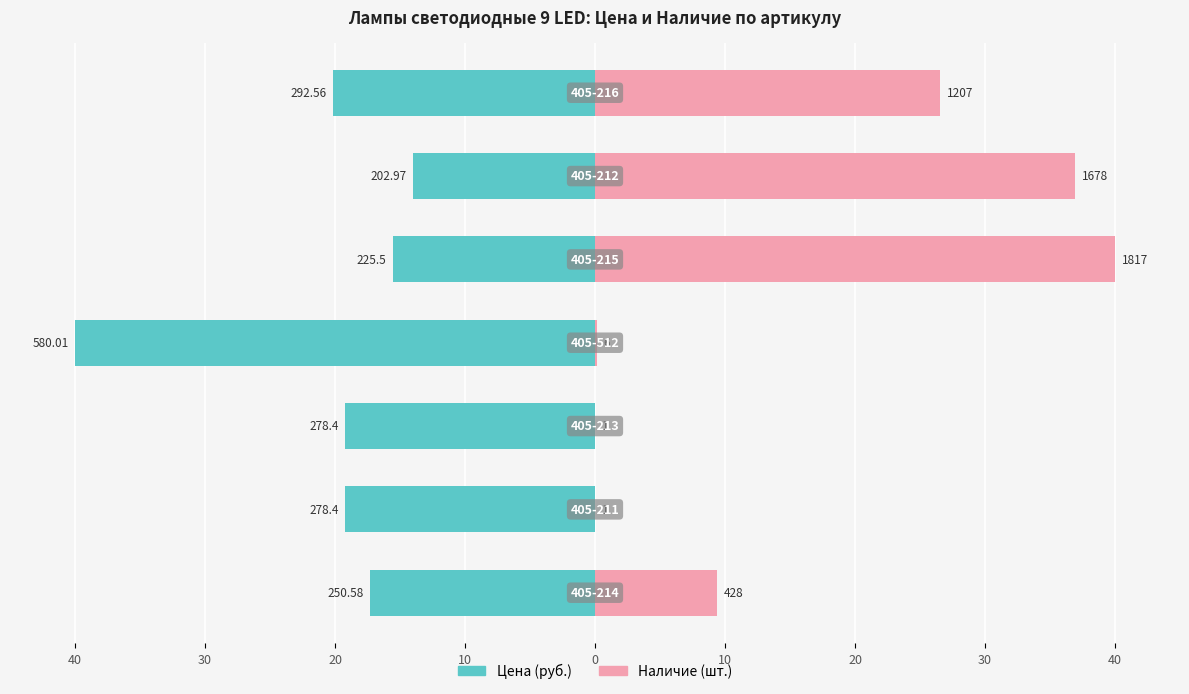

Reading right to left, what are all the values shown in this chart?

Цена: -20.2	-14.0	-15.6	-40.0	-19.2	-19.2	-17.3
Наличие: 26.6	36.9	40.0	0.1	0.0	0.0	9.4